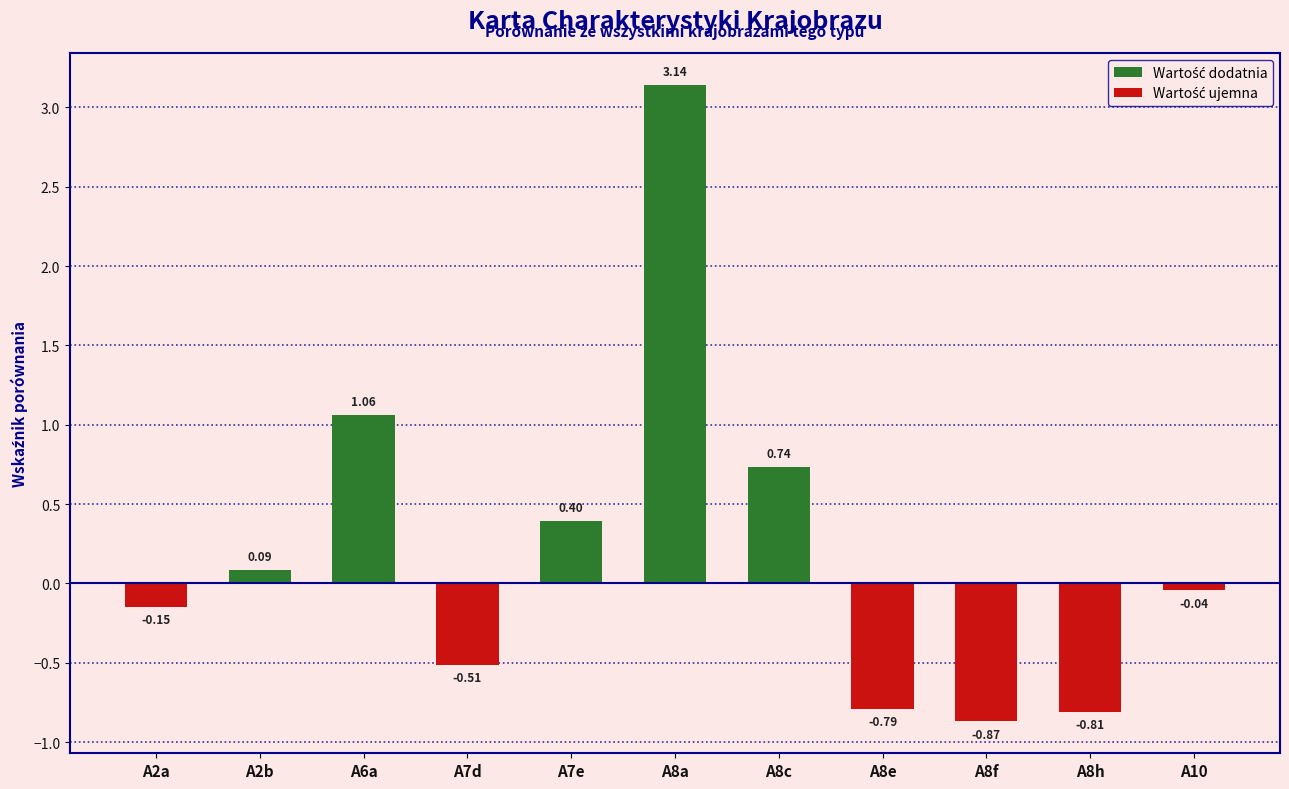

How many values are above zero?

5